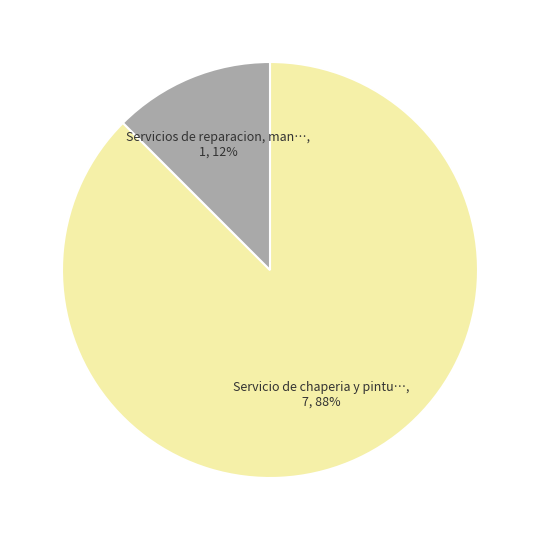

Does any single category account for the majority?

Yes